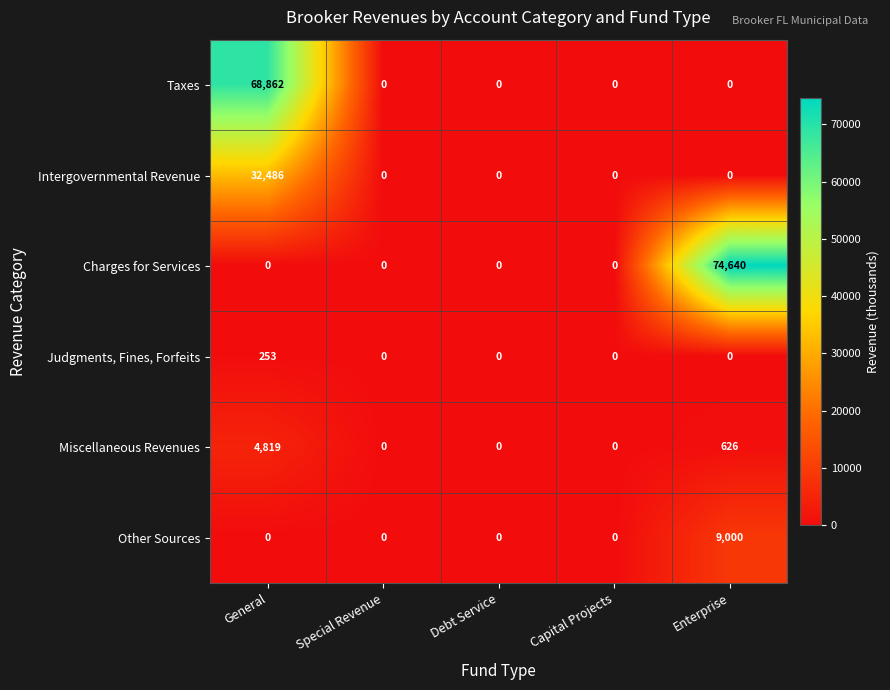

The Intergovernmental Revenue series shows 56657 at General. True or false?

False